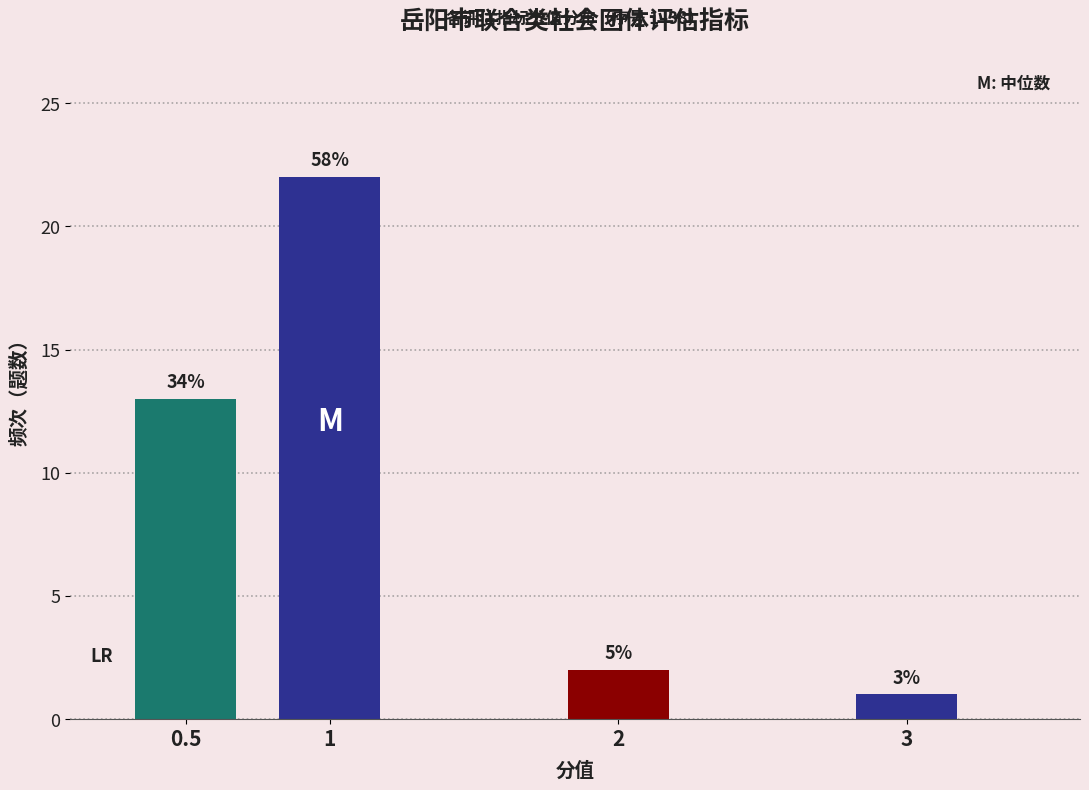

How many bars are there in total?

4